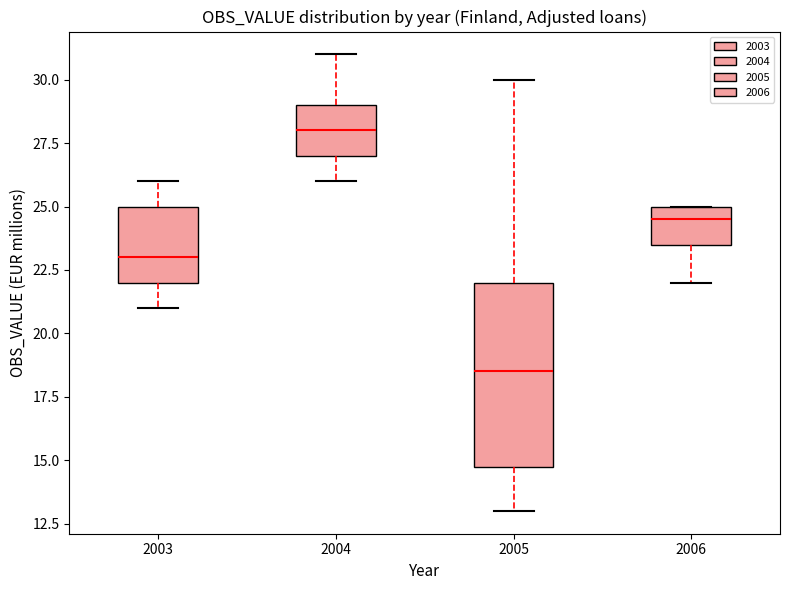

Reading left to right, read every box against the y-axis: the position of its median line, the range the box covers, and the ends of its whiskers. The values are not printed on the chart, so give them approximately, as read against the axis.

2003: median 23.0, box 22.0 to 25.0, whiskers 21.0 to 26.0
2004: median 28.0, box 27.0 to 29.0, whiskers 26.0 to 31.0
2005: median 18.5, box 15.0 to 22.0, whiskers 13.0 to 30.0
2006: median 24.5, box 23.5 to 25.0, whiskers 22.0 to 25.0